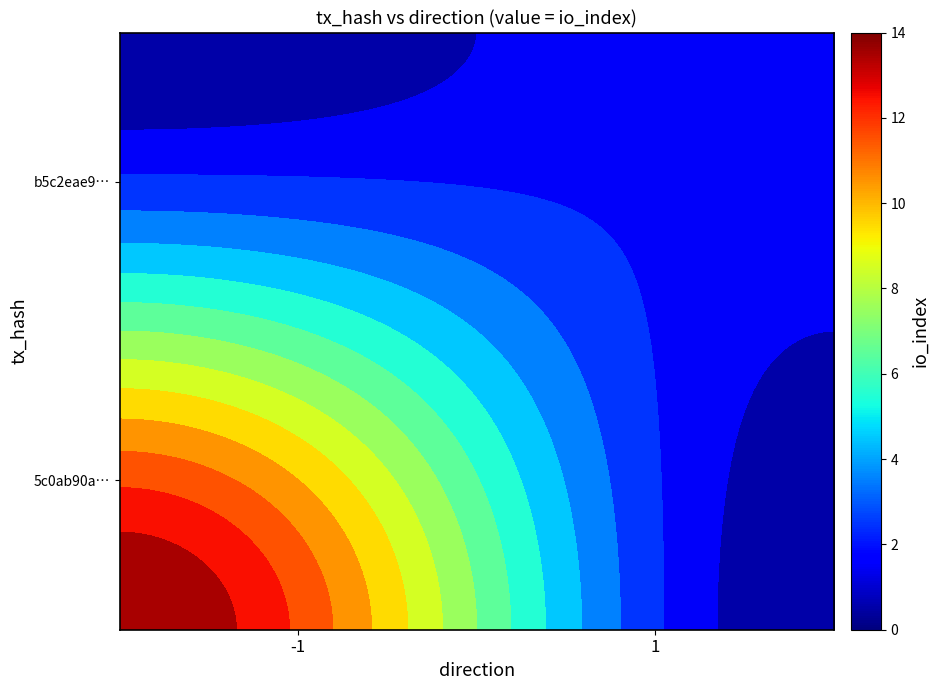

How many b5c2eae9c36495cbe52ea48a1d54dab7486f465 values are between 1 and 2?

2